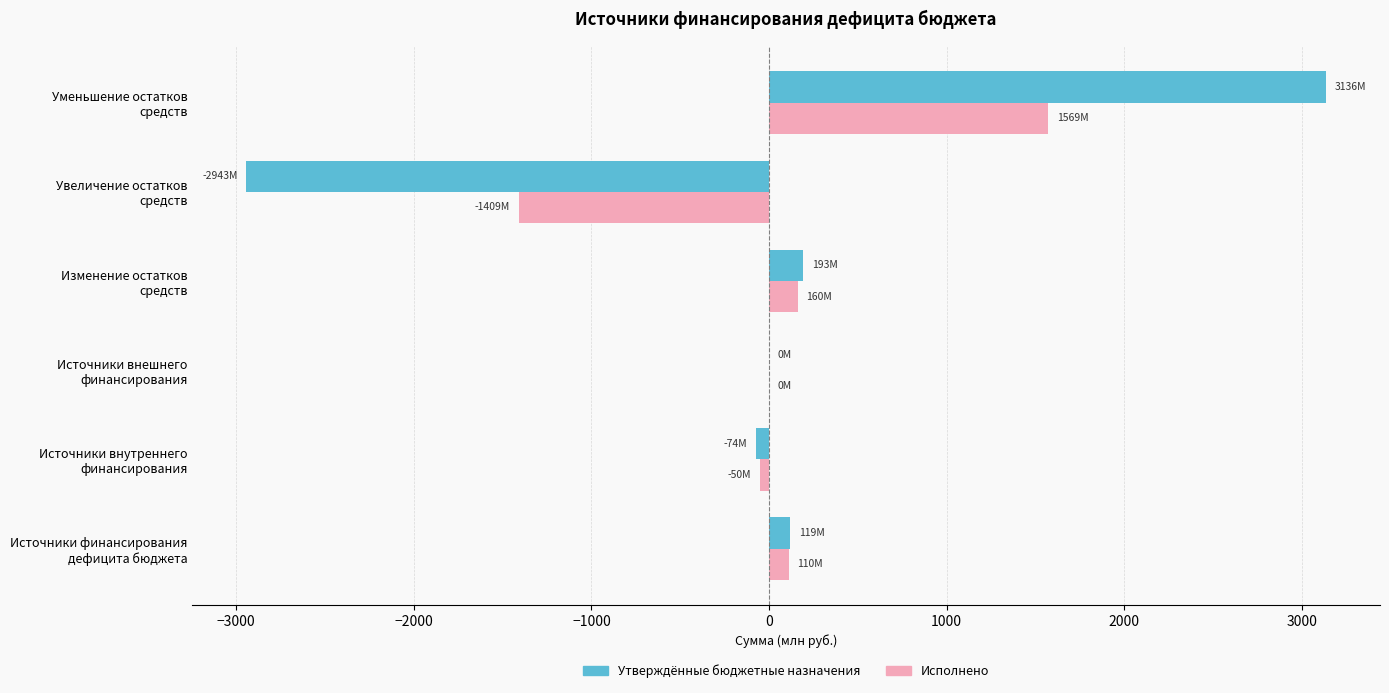

What is the maximum value for Утверждённые бюджетные назначения?

3136.0